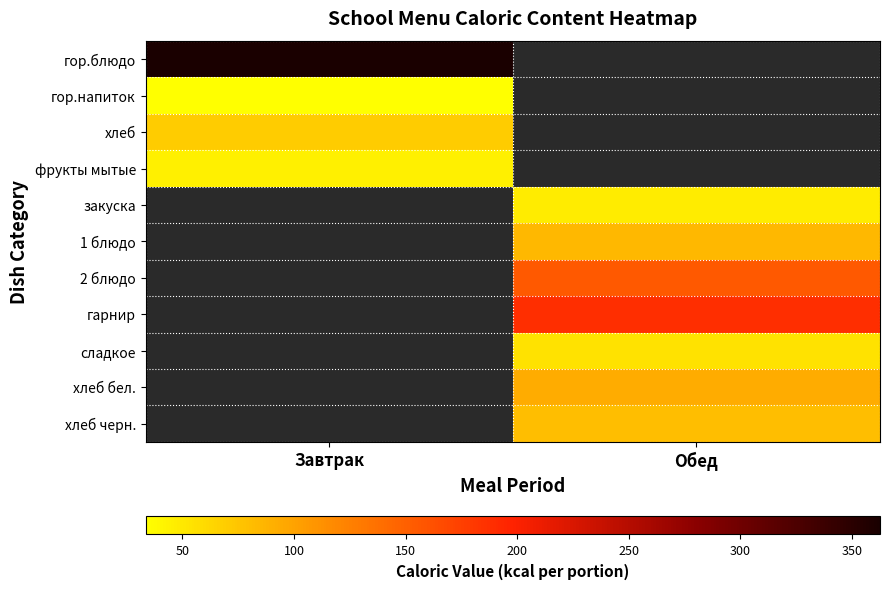

Which series has the widest spread of values?

гор.блюдо